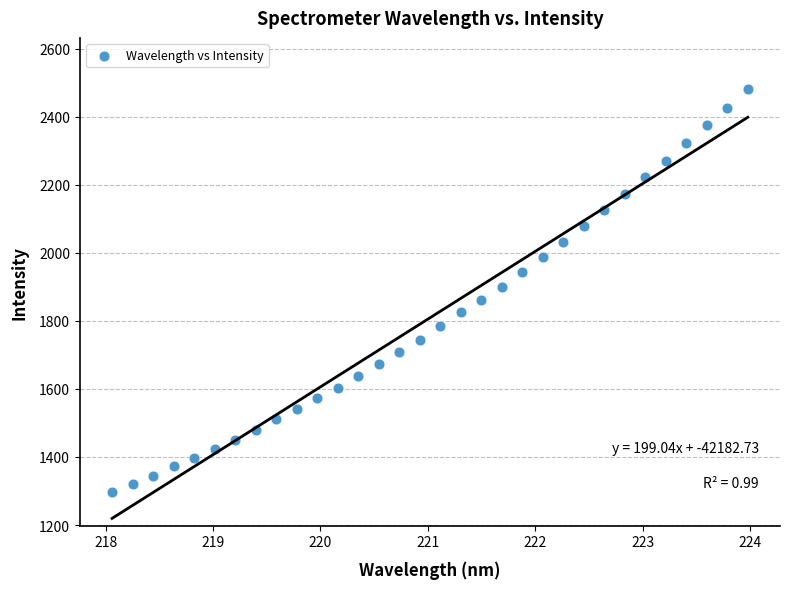

What is the range of Y values (max minus min)?

1183.1